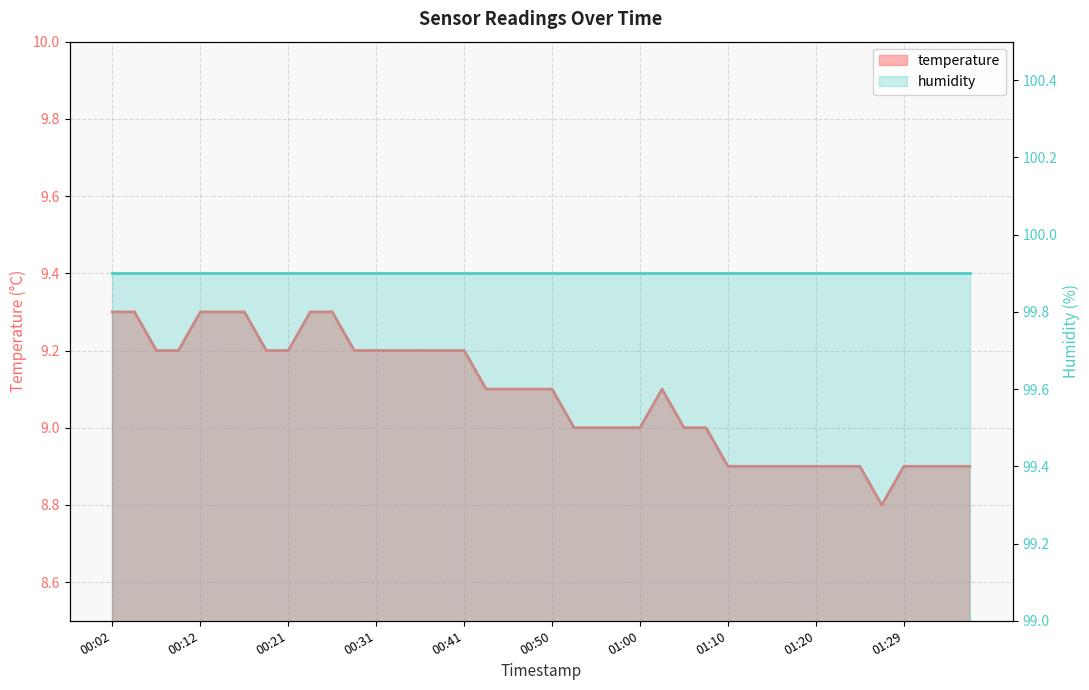

What is the minimum value shown in the chart?

8.8